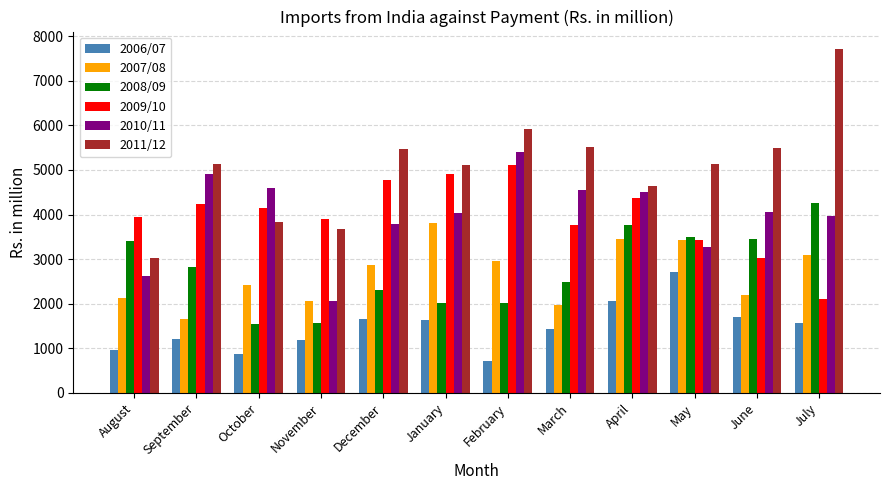

What is the spread (max minus min) of values at February?

5206.4